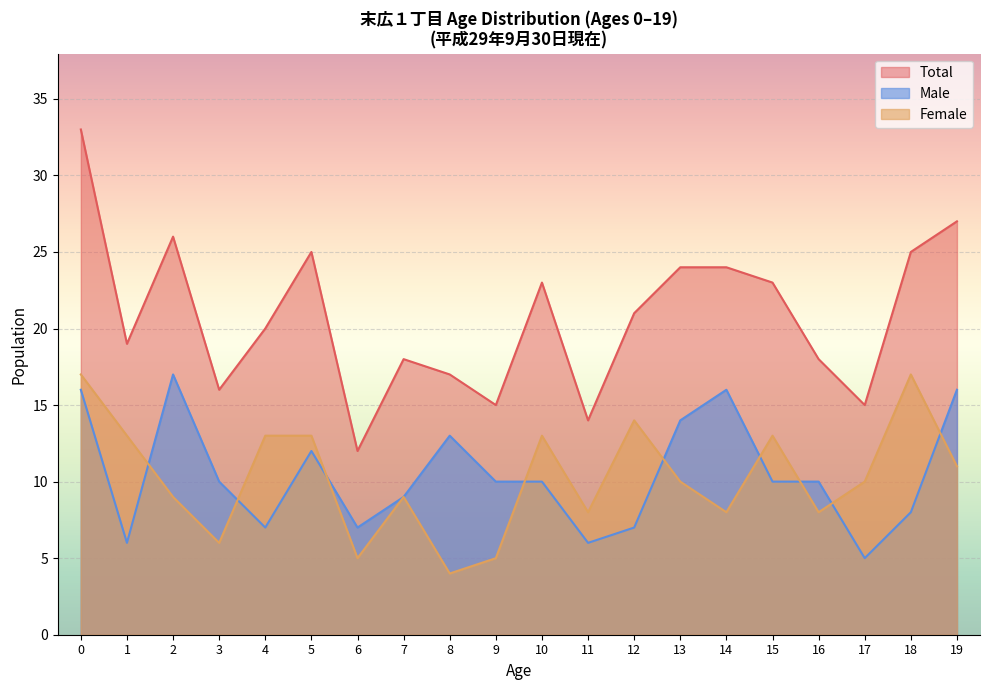

Is the value of Male (5-9) at 03 greater than the value of Total (5-9) at 02?

No